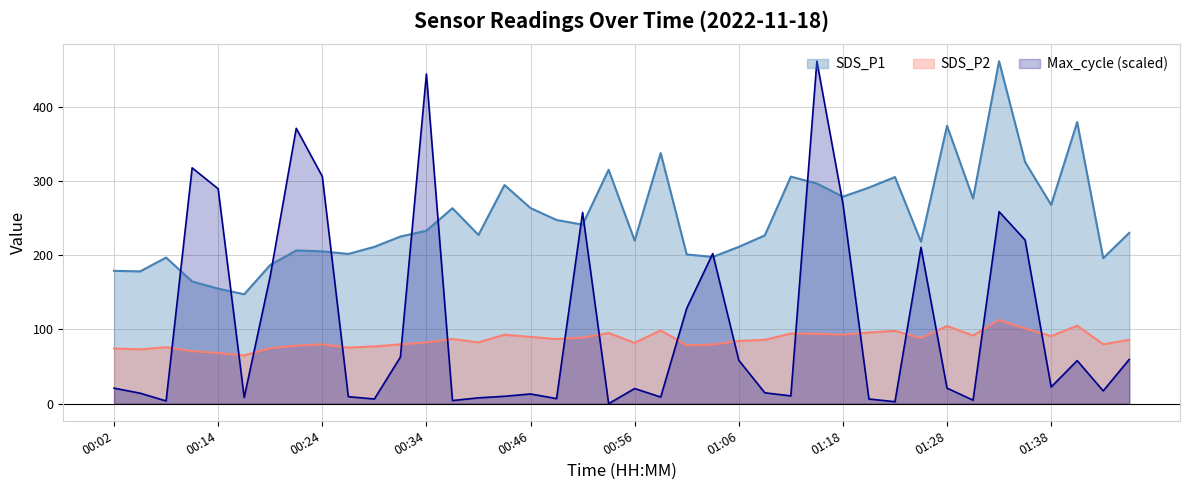

How many times do Max_cycle and SDS_P1 cross each other?

12